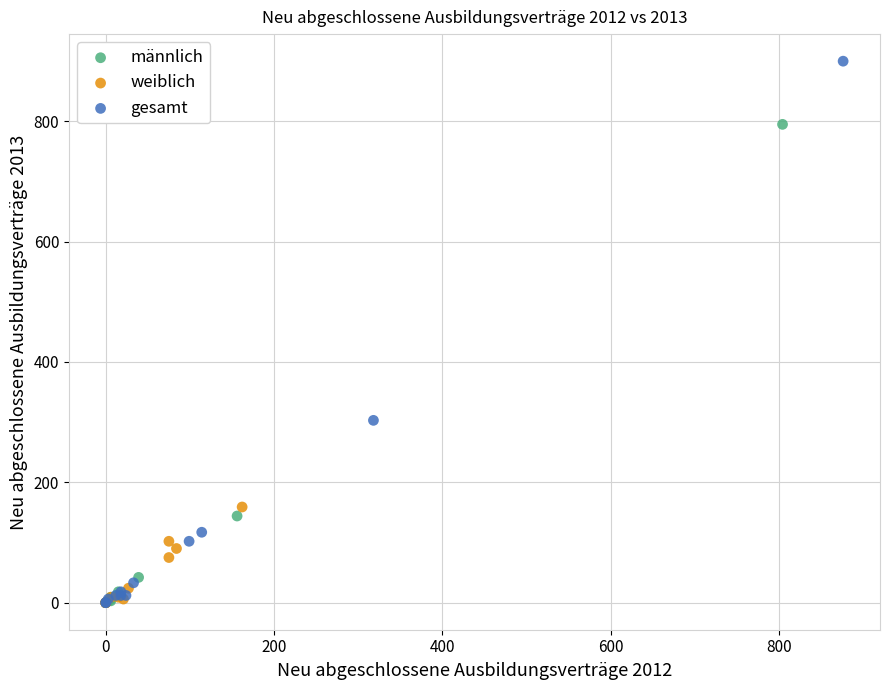

Which series has the largest Y range (max minus min)?

gesamt